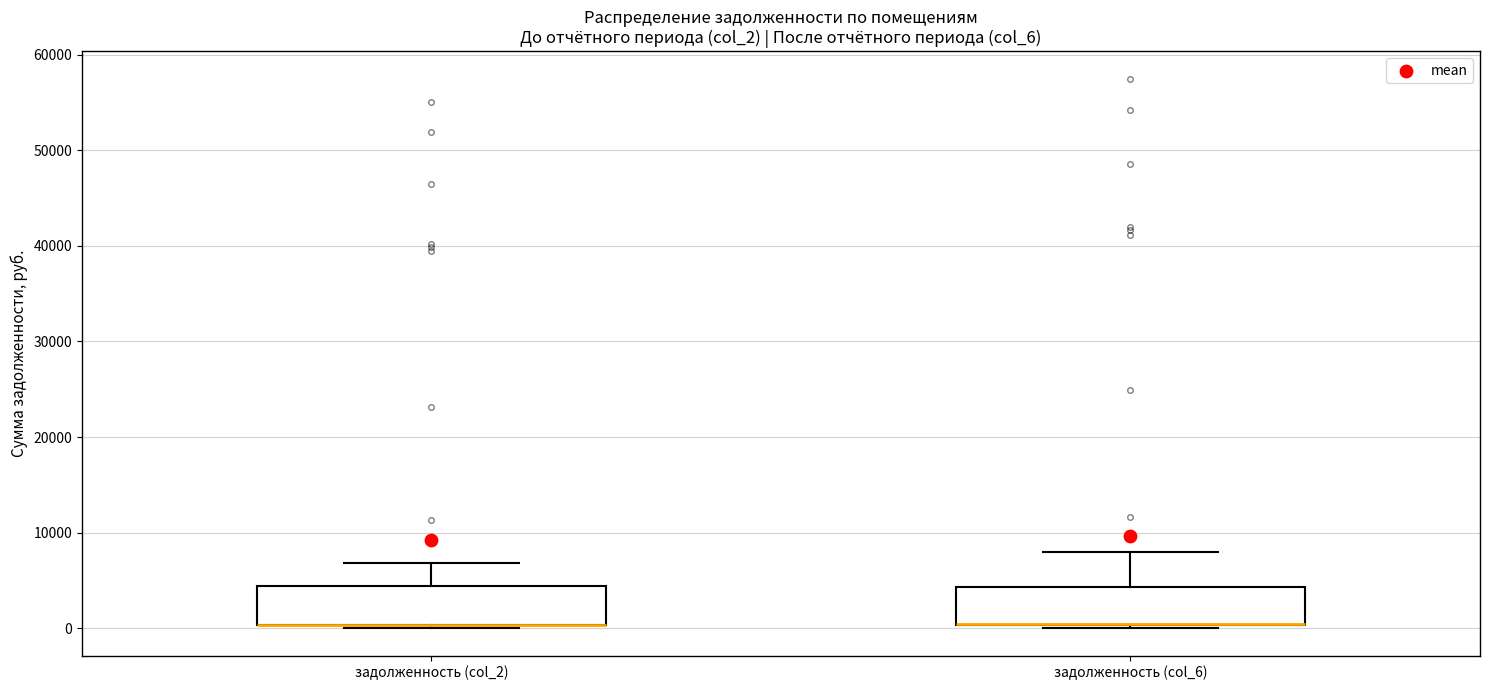

Where does the upper whisker of the box for задолженность (col_6) end on the y-axis? The values are not printed on the chart, so give them approximately, as read against the axis.

8000